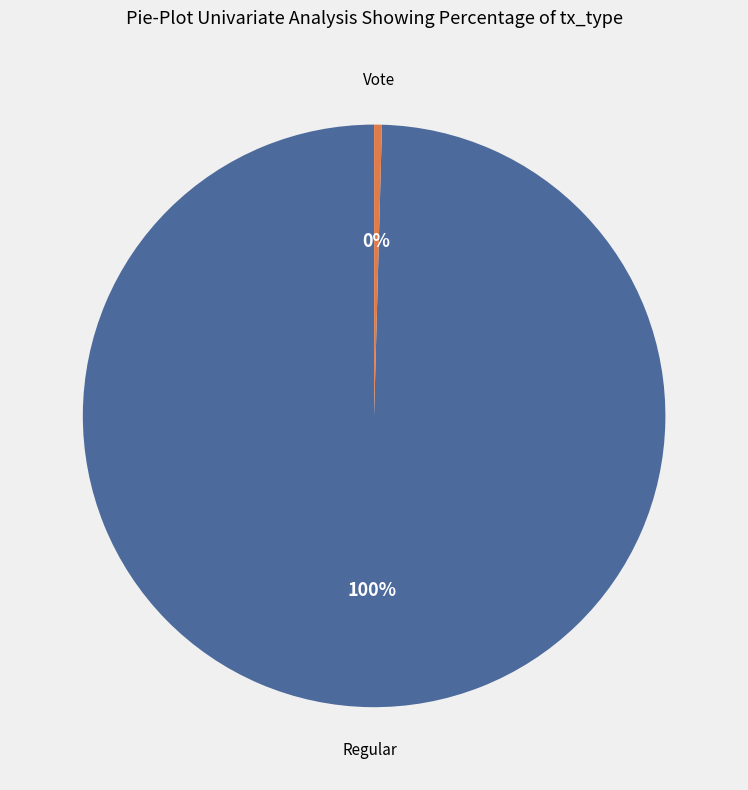

To the nearest percent, what is the average slice percentage?

50%